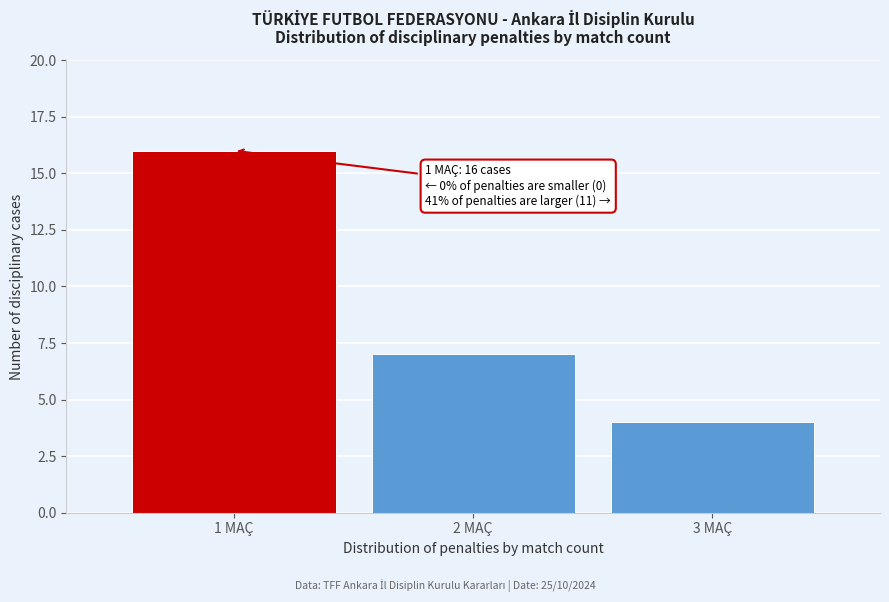

Reading left to right, what are all the values shown in this chart?

1 MAÇ=16	2 MAÇ=7	3 MAÇ=4